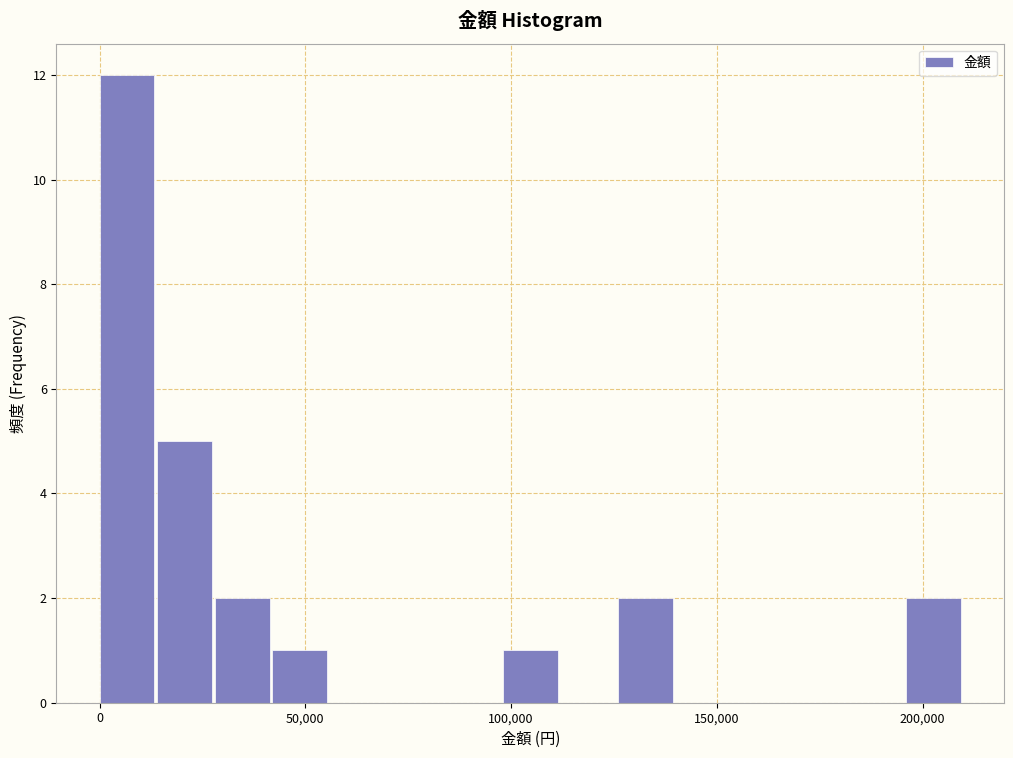

Read against the x-axis, roughly where is the centre of the tallest bar?

5000